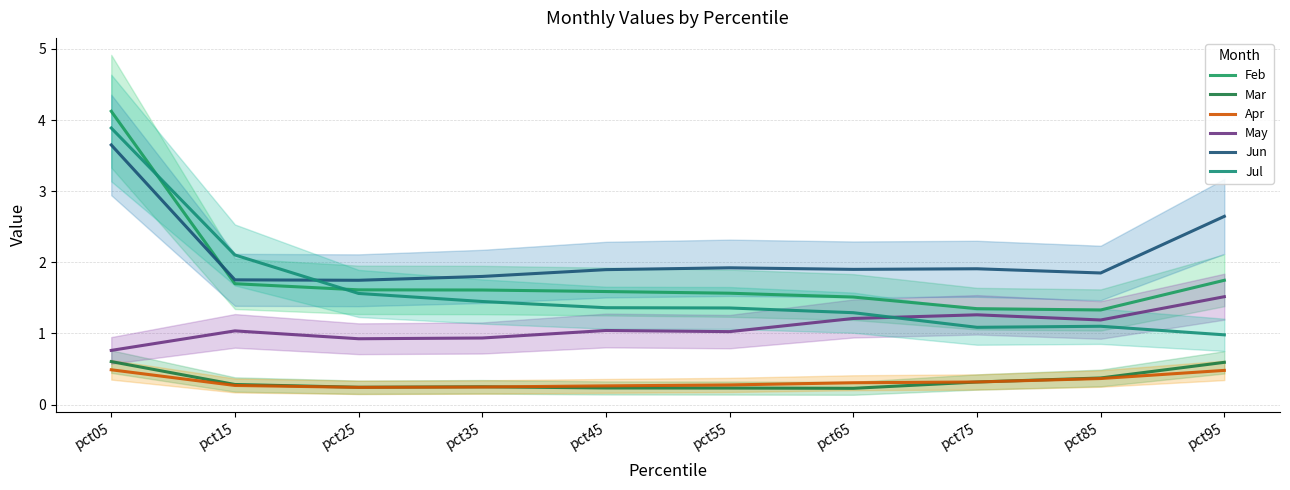

Rank the series by their maximum value, from highest to lowest.

Feb, Jul, Jun, May, Mar, Apr